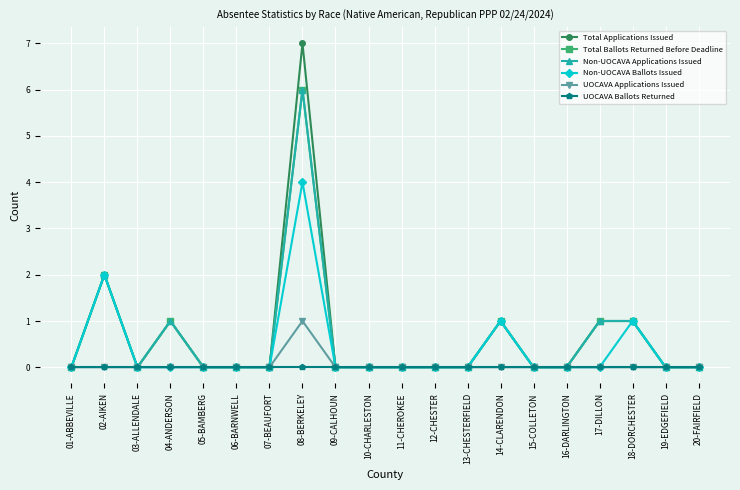

Is this an area chart (filled region under the line)?

No